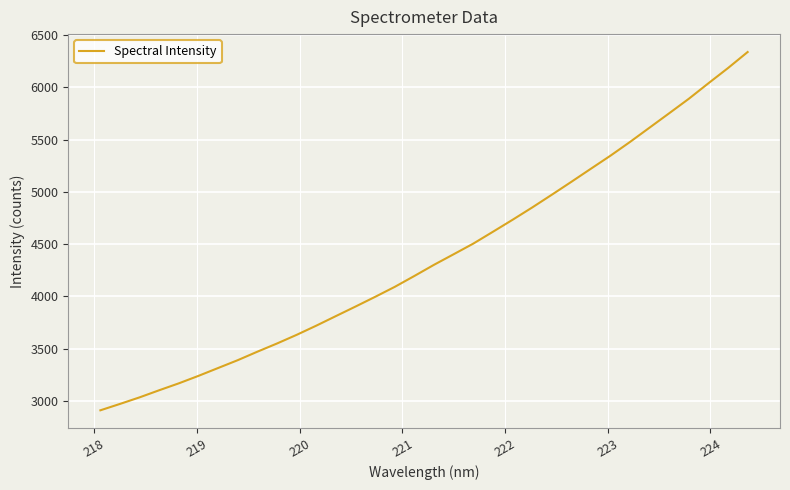

What is the smallest value displayed?

2910.6